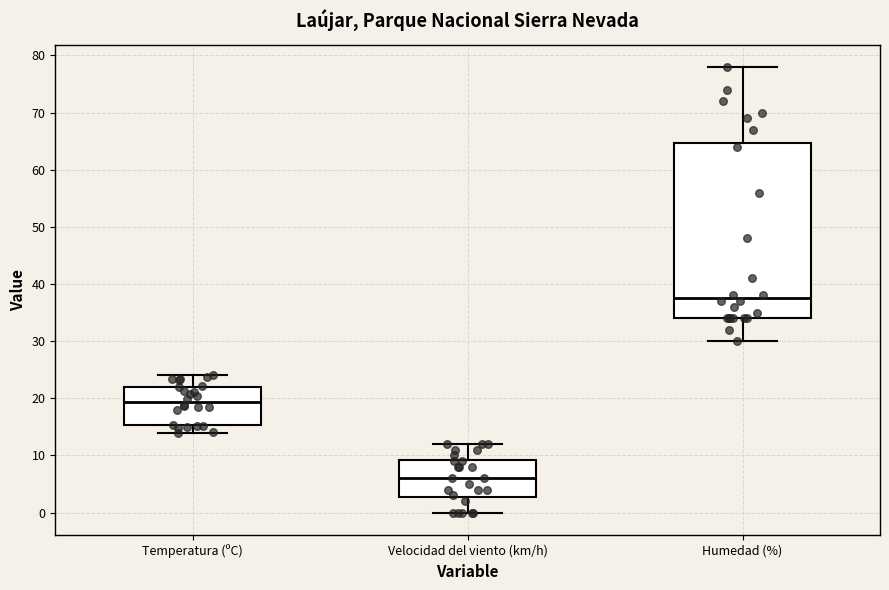

Reading left to right, read every box against the y-axis: the position of its median line, the range the box covers, and the ends of its whiskers. The values are not printed on the chart, so give them approximately, as read against the axis.

Temperatura (ºC): median 19, box 15 to 22, whiskers 14 to 24
Velocidad del viento (km/h): median 6, box 3 to 9, whiskers 0 to 12
Humedad (%): median 38, box 34 to 65, whiskers 30 to 78